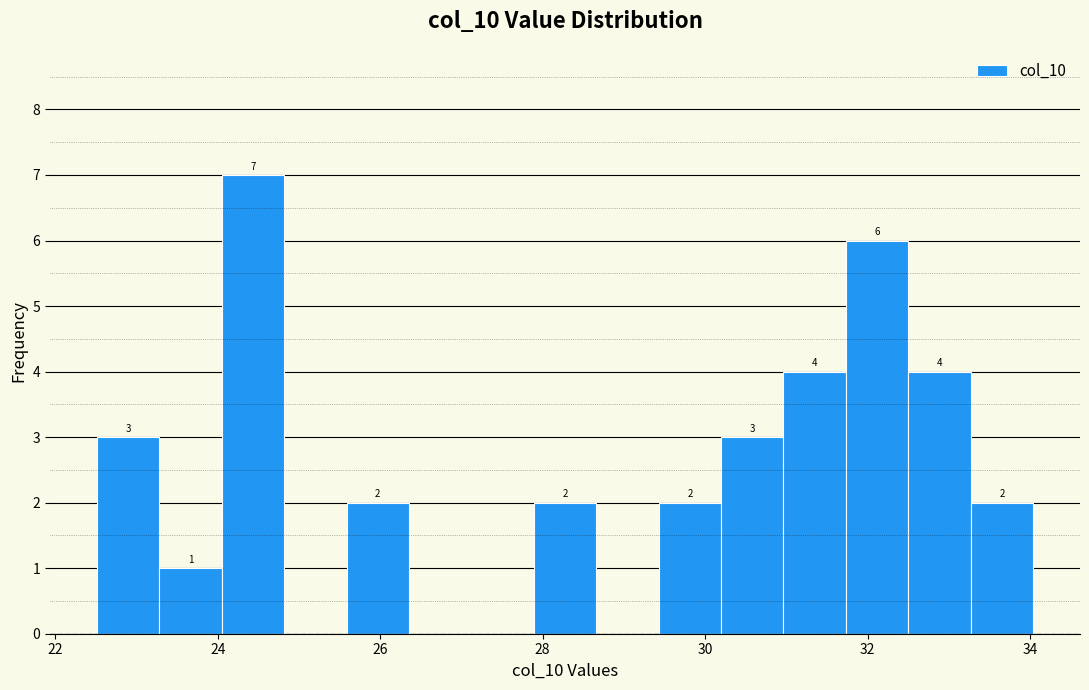

Around what value on the x-axis is the tallest bar? Give the approximate position of its centre, as read against the axis.

24.4